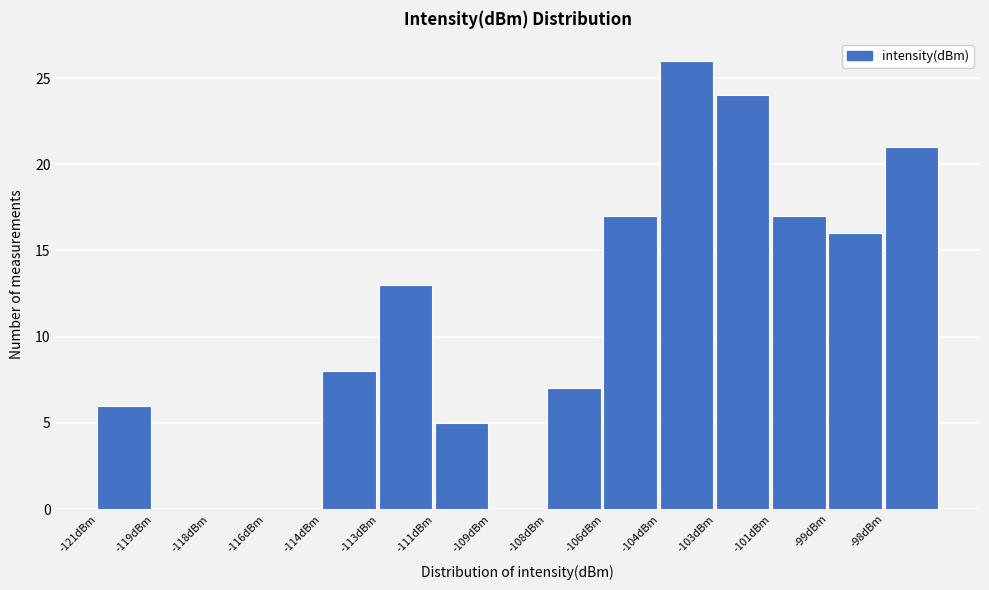

Reading left to right, transcribe all the data shown in this chart.

-121dBm=6	-119dBm=0	-118dBm=0	-116dBm=0	-114dBm=8	-113dBm=13	-111dBm=5	-109dBm=0	-108dBm=7	-106dBm=17	-104dBm=26	-103dBm=24	-101dBm=17	-99dBm=16	-98dBm=21